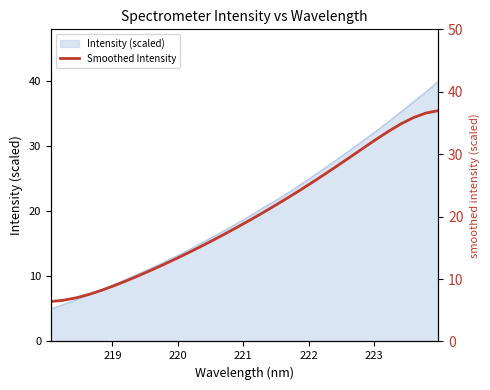

True or false: there are more than 0 points higher than both neighbors.

False